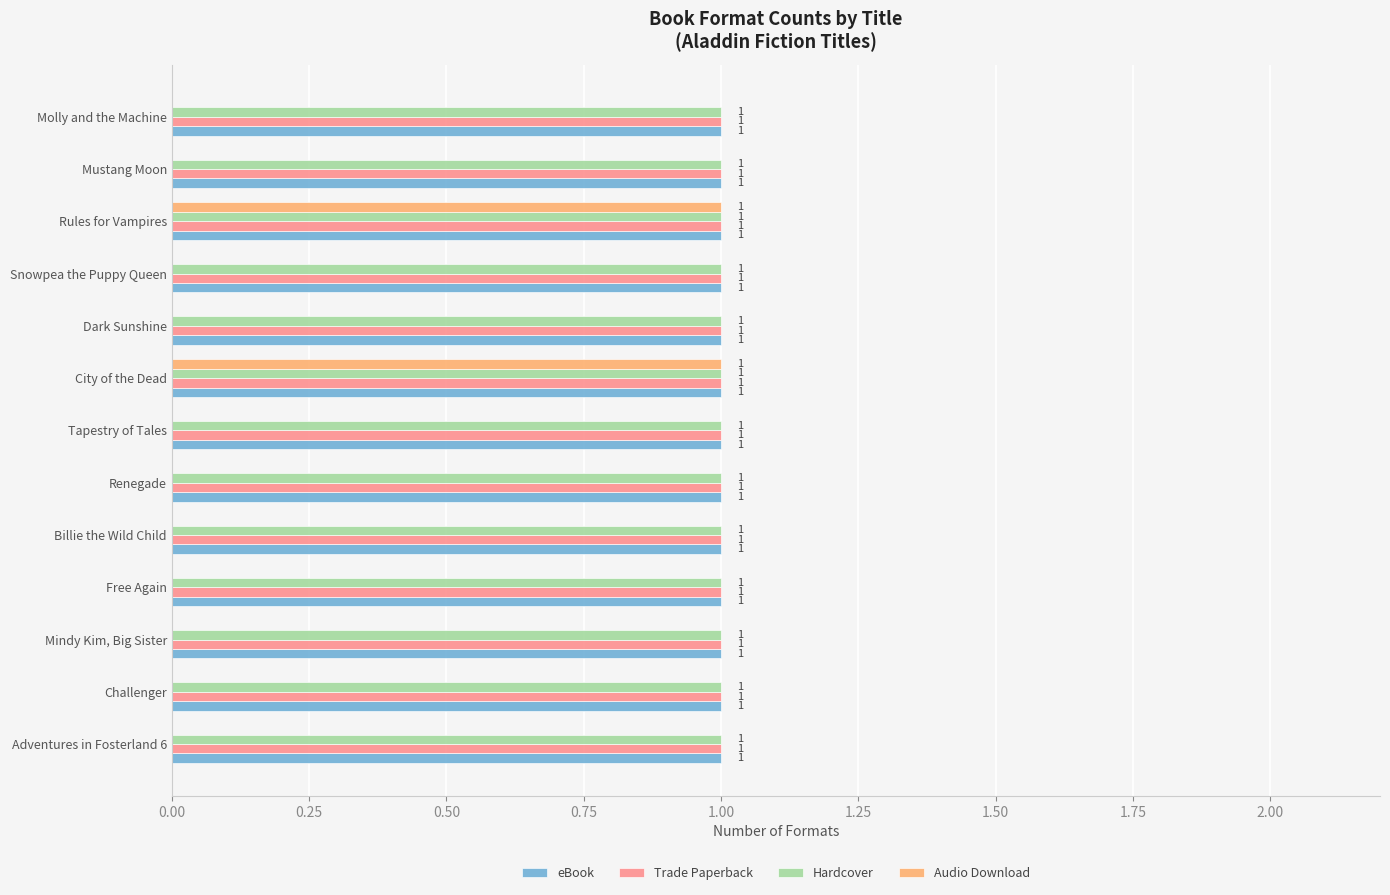

Between Rules for Vampires and Mustang Moon, which series saw the biggest shift?

Audio Download